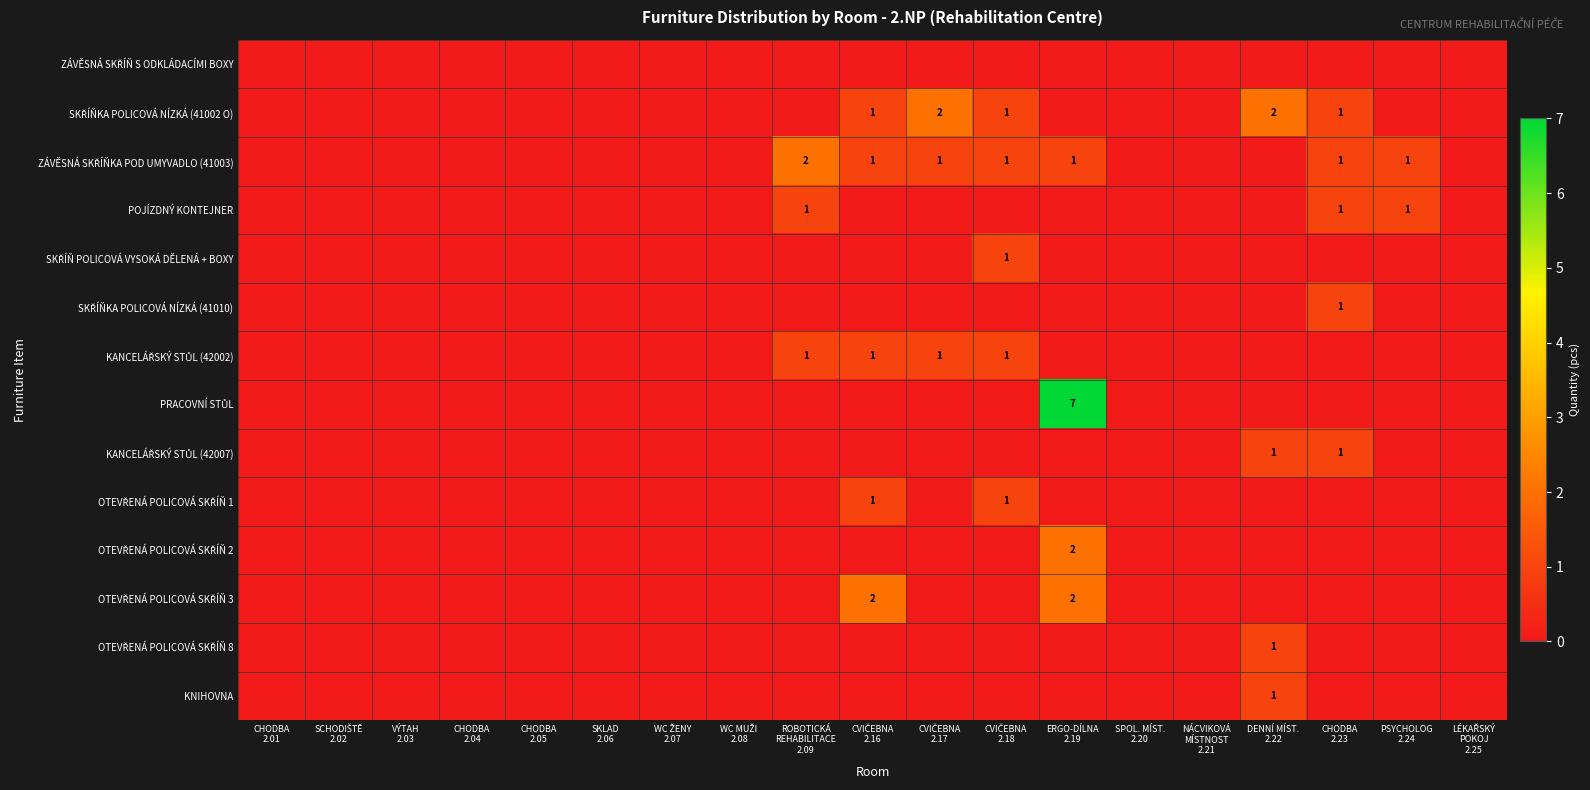

At which label is POJÍZDNÝ KONTEJNER closest to 0?

CHODBA 2.01